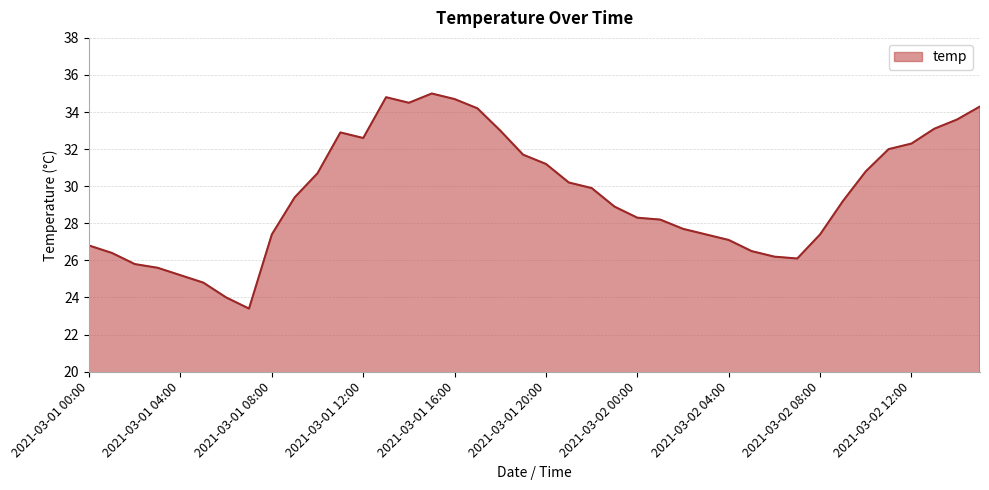

What is the minimum value shown in the chart?

23.4